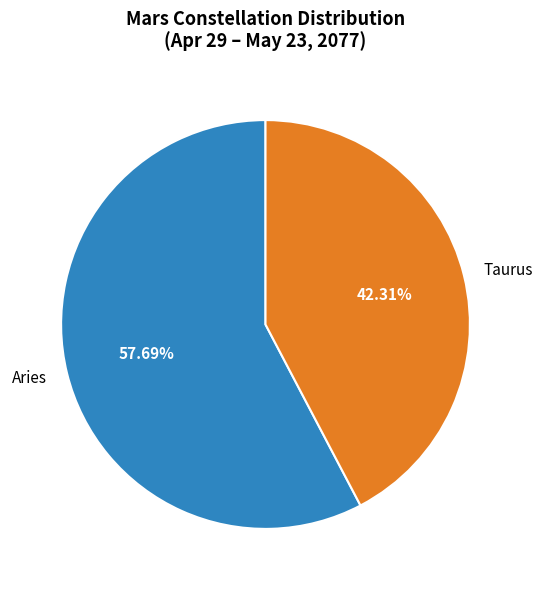

To the nearest percent, what is the average slice percentage?

50%